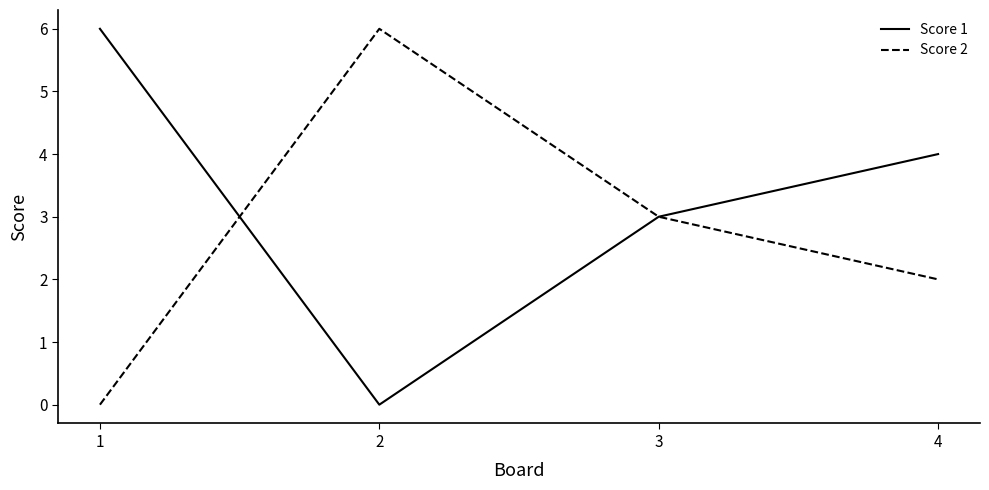

True or false: Score 1 and Score 2 intersect in this chart.

True